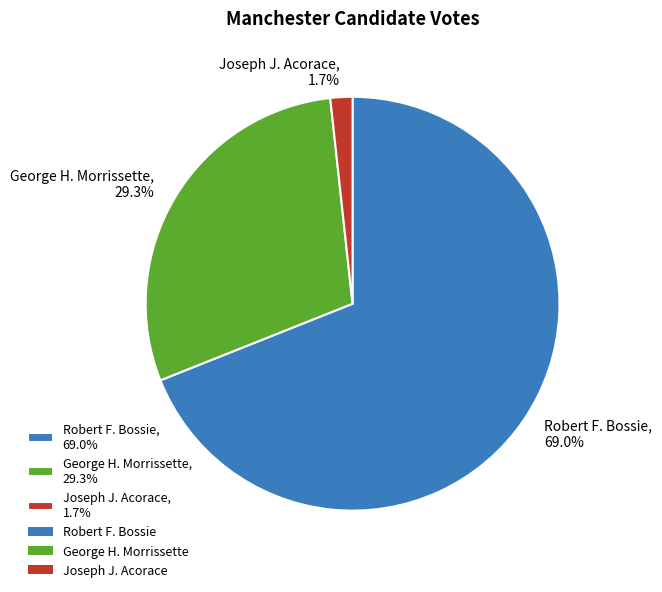

True or false: George H. Morrissette accounts for 29% of the total.

True